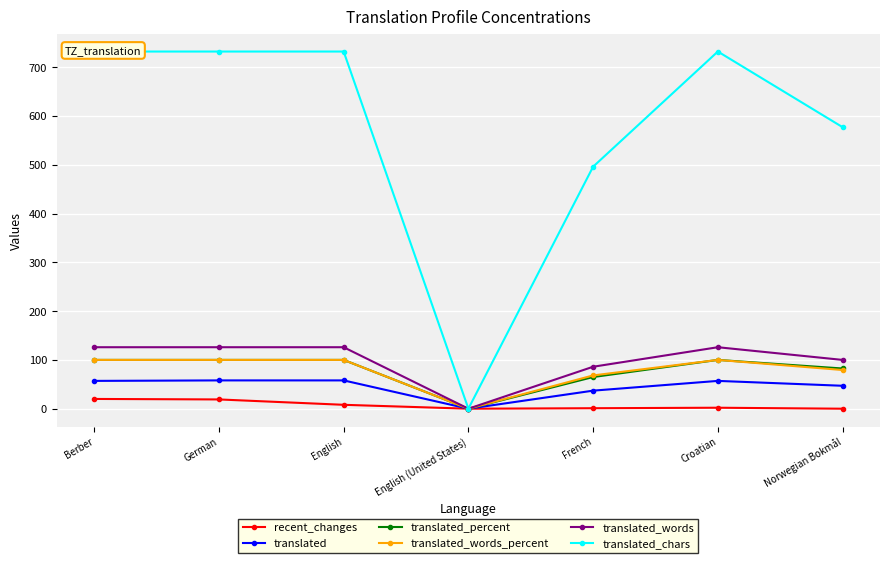

What is the sum of all translated_chars values?

4001.0